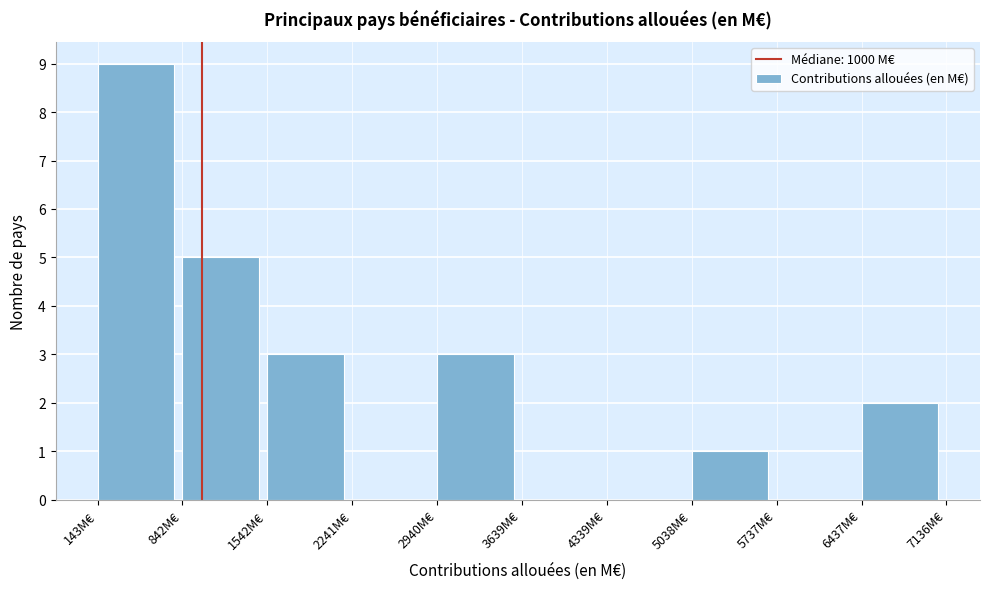

Reading left to right, transcribe this chart: for each bar, give the range it covers on the x-axis and its height. Neither the bar edges nor the heights are printed on the chart, so give them approximately, as read against the axes.

100 to 800: 9
800 to 1500: 5
1500 to 2200: 3
2200 to 2900: 0
2900 to 3600: 3
3600 to 4300: 0
4300 to 5000: 0
5000 to 5700: 1
5700 to 6400: 0
6400 to 7100: 2